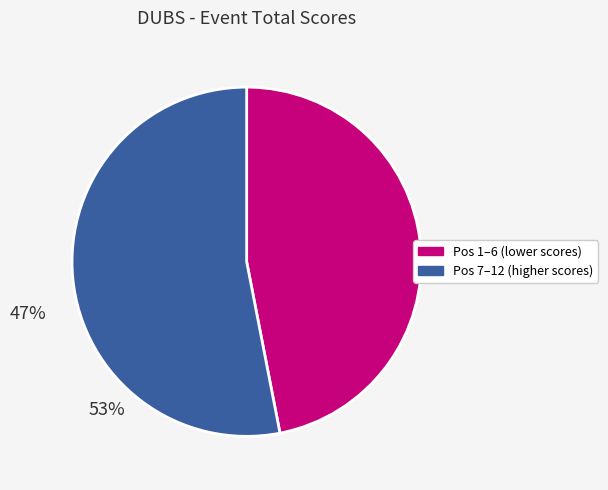

Count the number of slices in the pie.

2